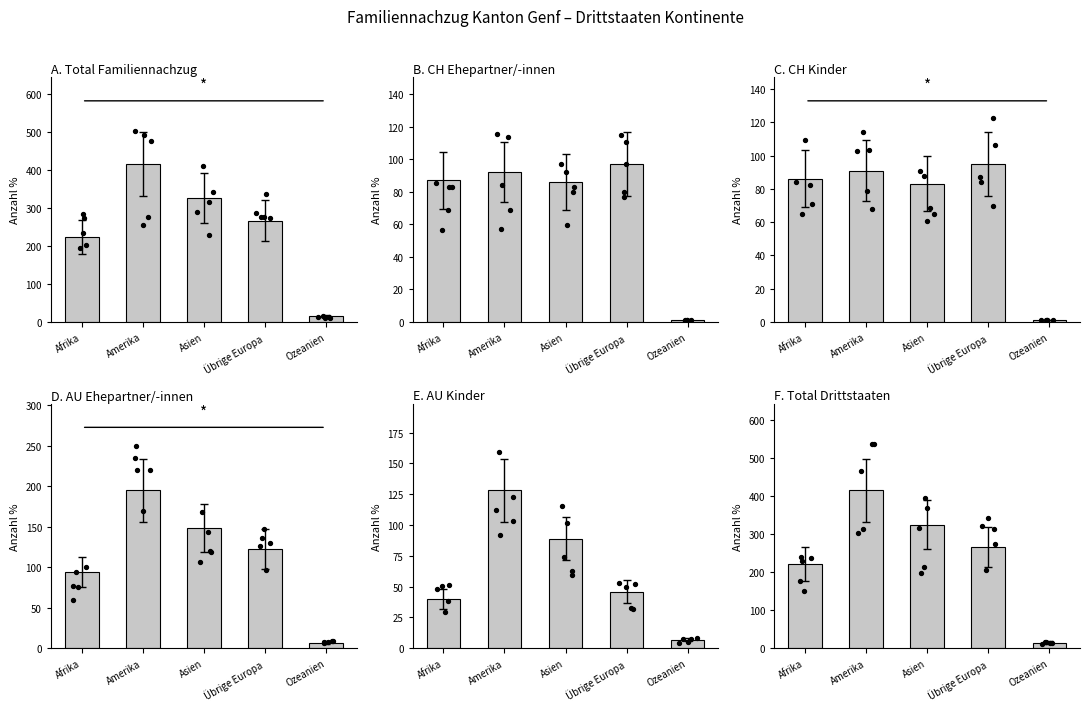

What is the total value across all series at Afrika?

751